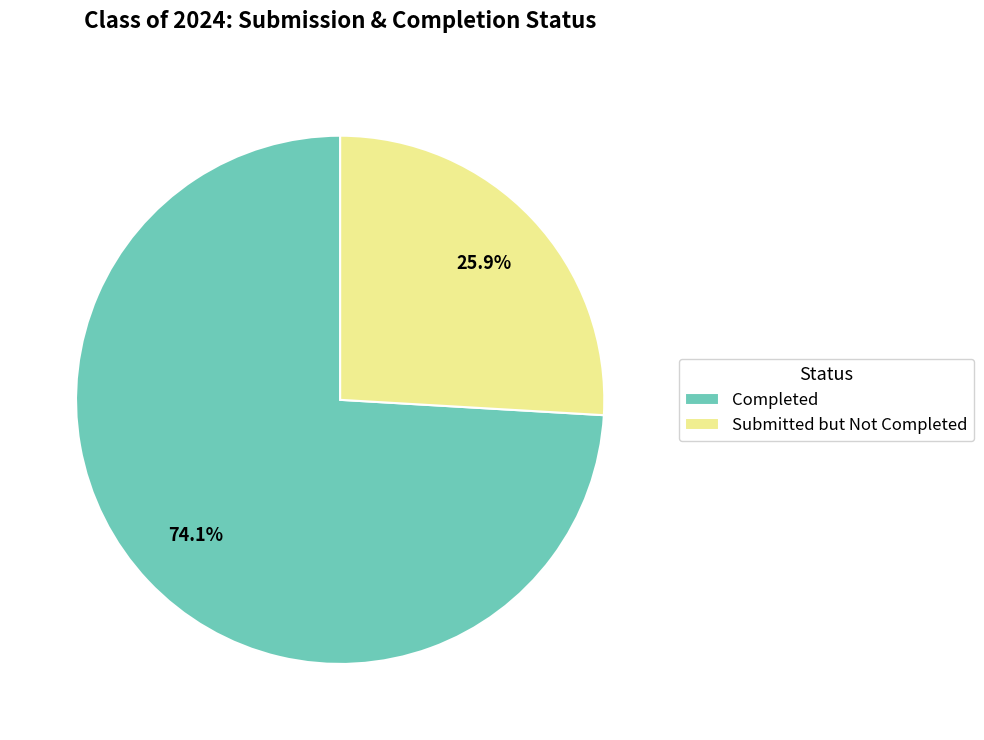

Does any single category account for the majority?

Yes